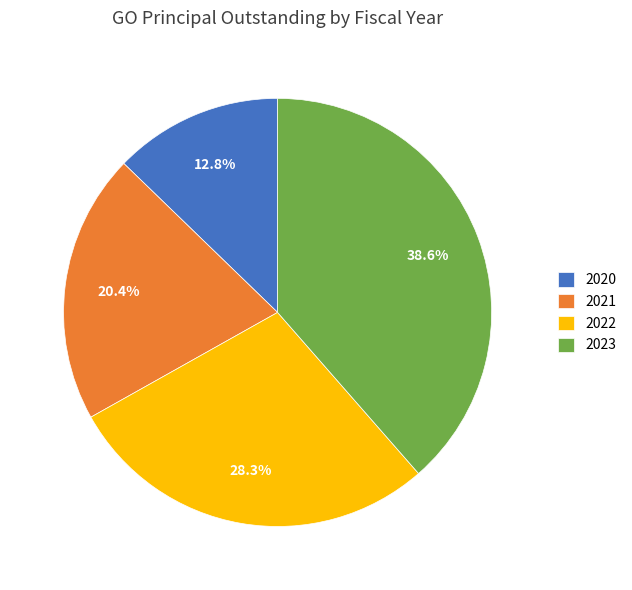

How many segments does this pie chart have?

4